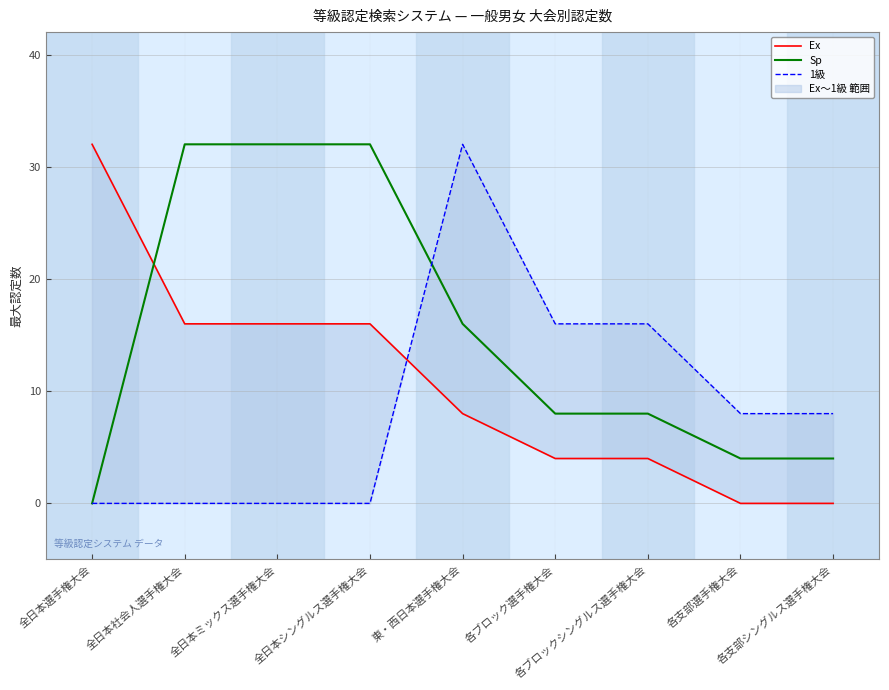

The value of Sp at 全日本シングルス選手権大会 is 32. True or false?

True